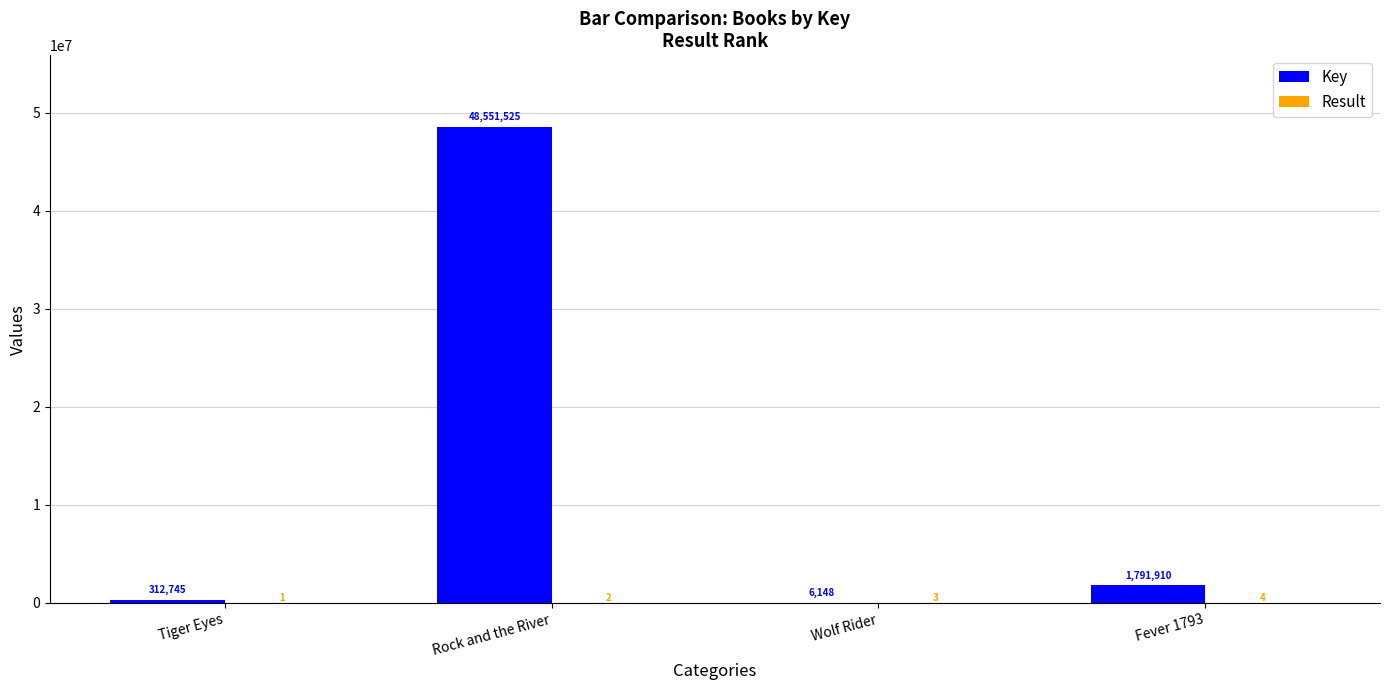

How many groups of bars are there?

4